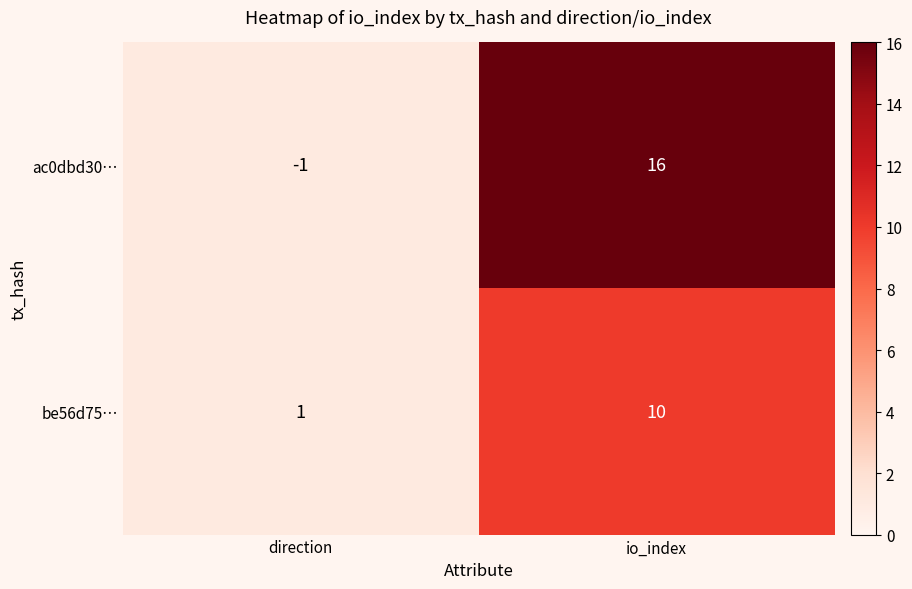

What is the difference between the be56d75… values at direction and io_index?

9